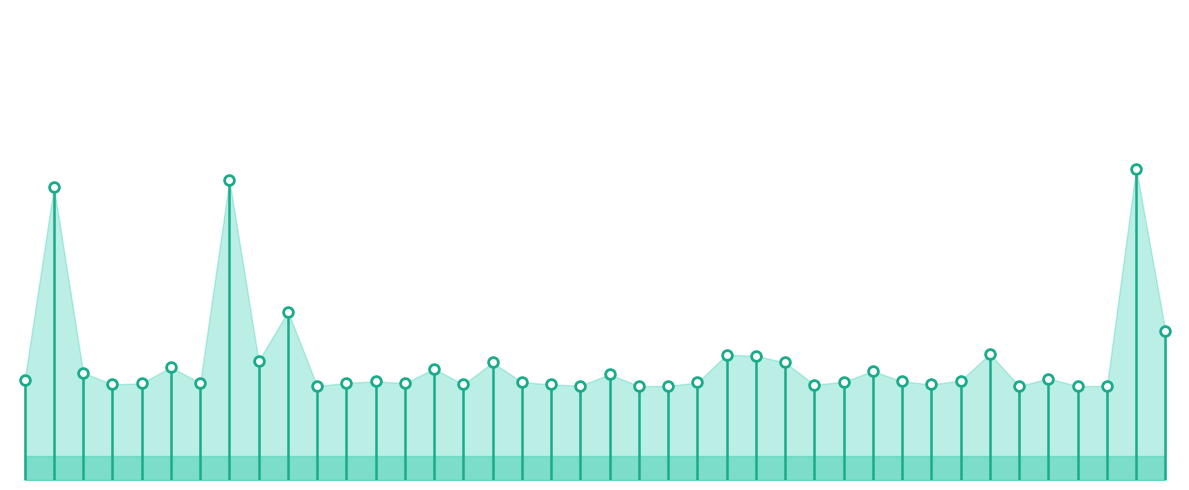

How many interior local peaks (higher than both neighbors) does the data have?

13